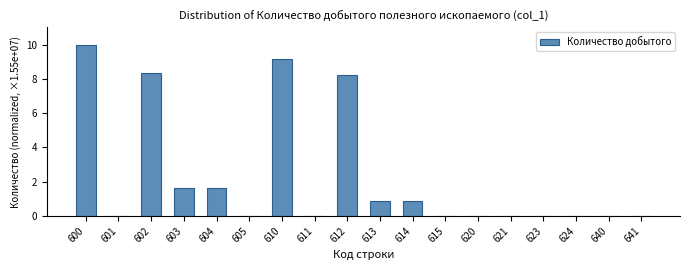

Which label corresponds to the largest value in the chart?

600